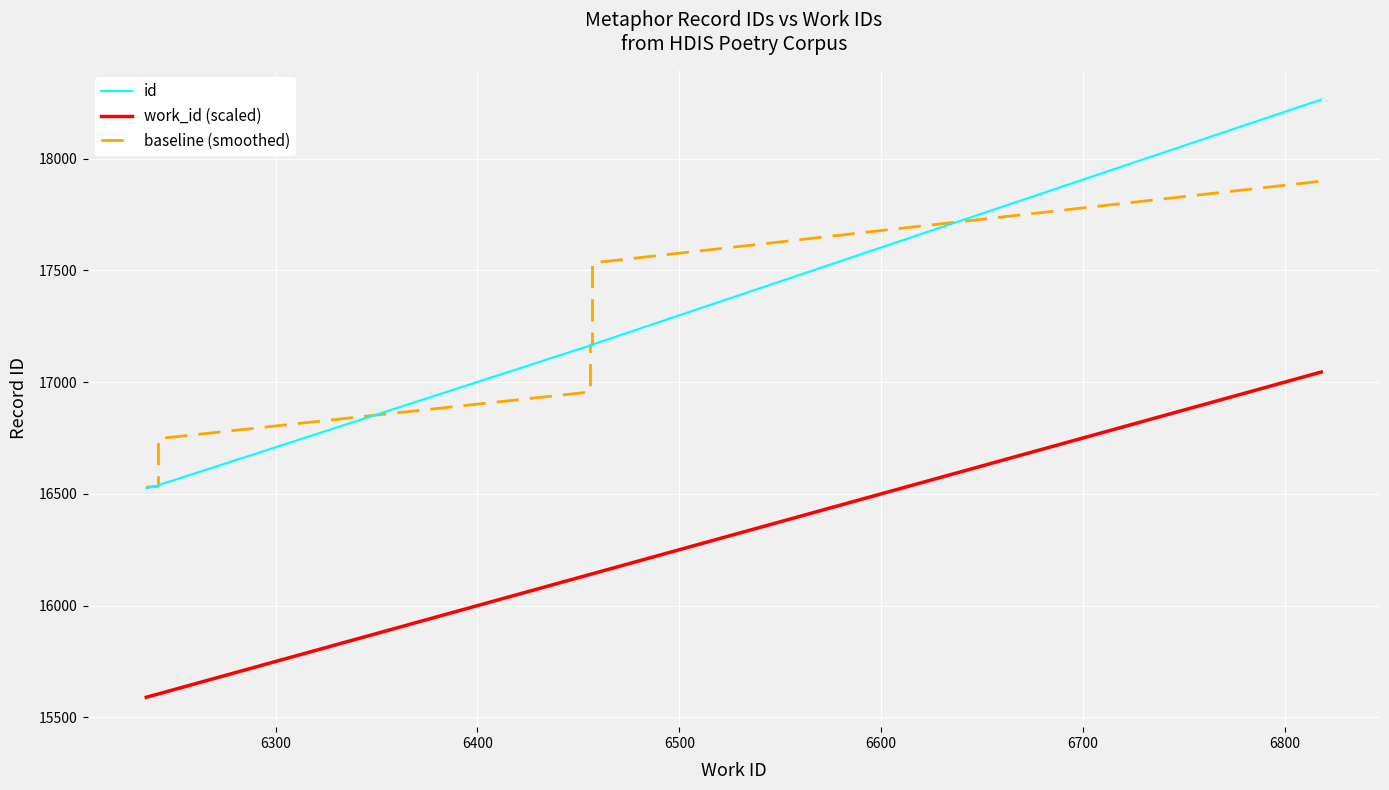

What position from the right is 6800?

4